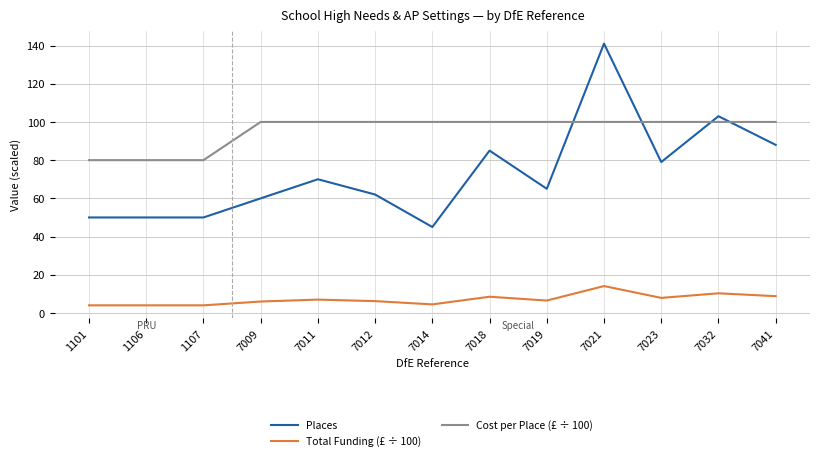

What are all the series names shown in the legend?

Places, Total Funding (£ ÷ 100), Cost per Place (£ ÷ 100)